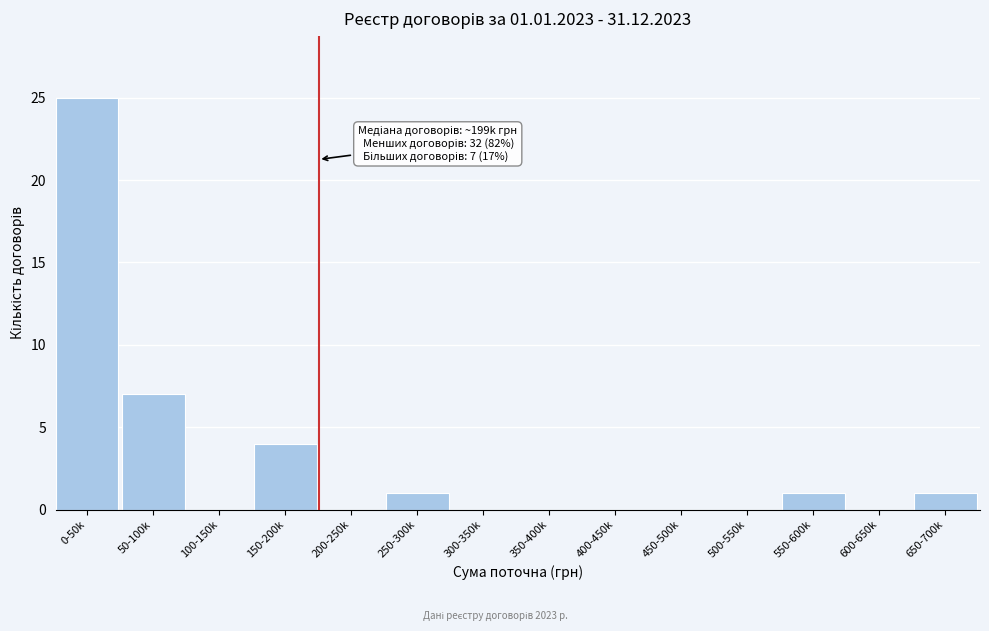

Reading right to left, transcribe all the data shown in this chart.

650-700k=1	600-650k=0	550-600k=1	500-550k=0	450-500k=0	400-450k=0	350-400k=0	300-350k=0	250-300k=1	200-250k=0	150-200k=4	100-150k=0	50-100k=7	0-50k=25